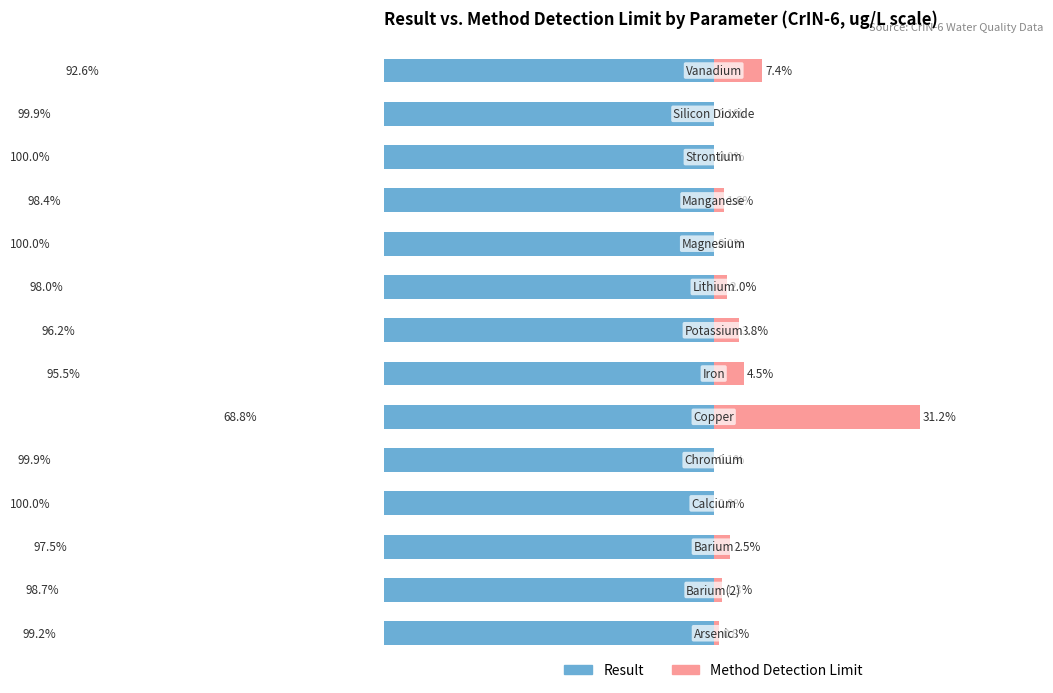

Which series has the largest range (max minus min)?

Result